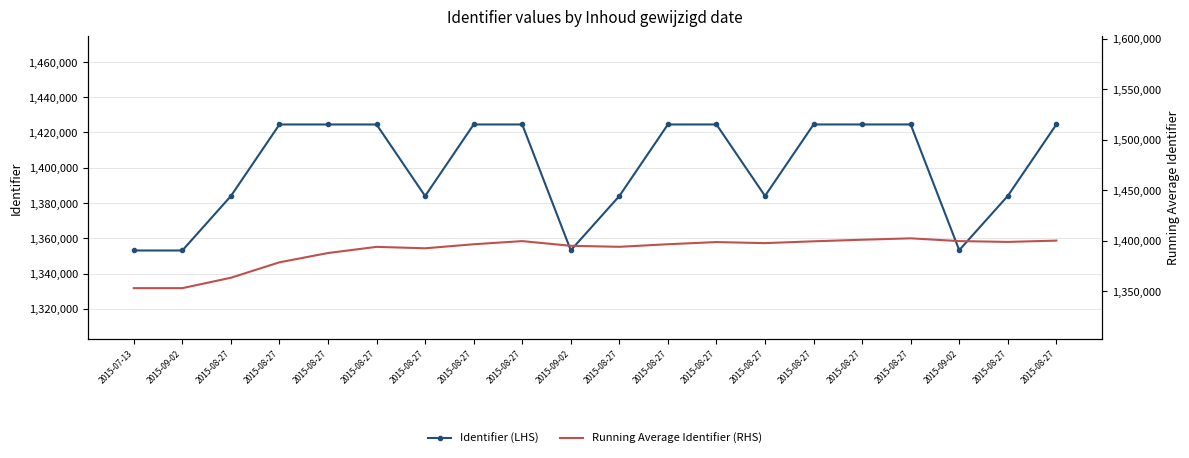

What is the label of the 14th point from the left?

2015-08-27